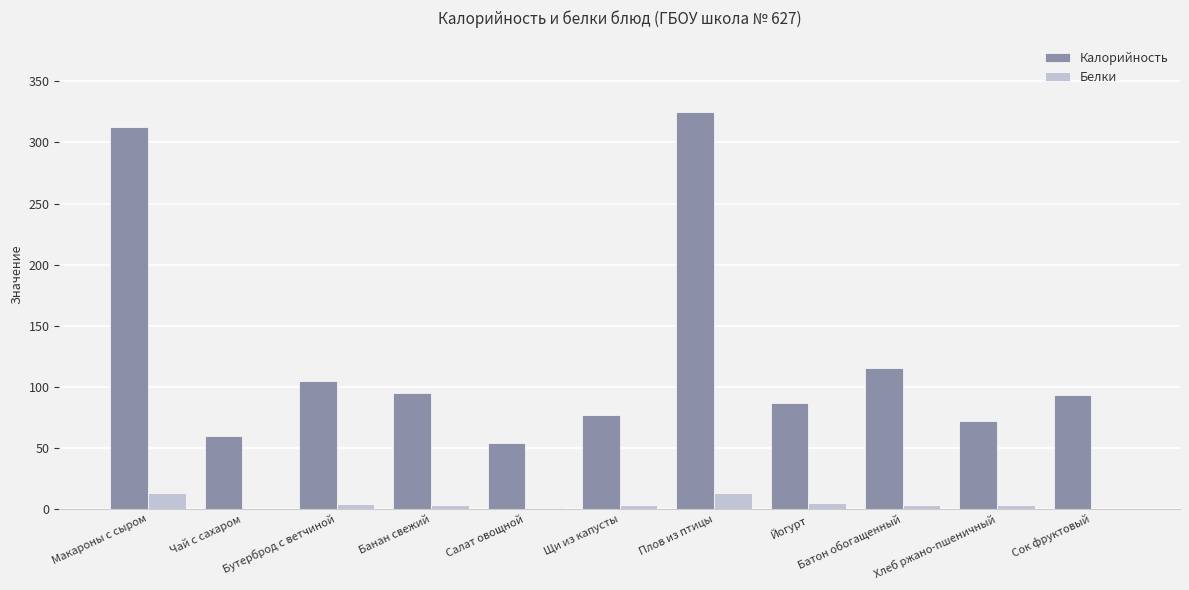

What is the difference between the Калорийность values at Хлеб ржано-пшеничный and Банан свежий?

23.0